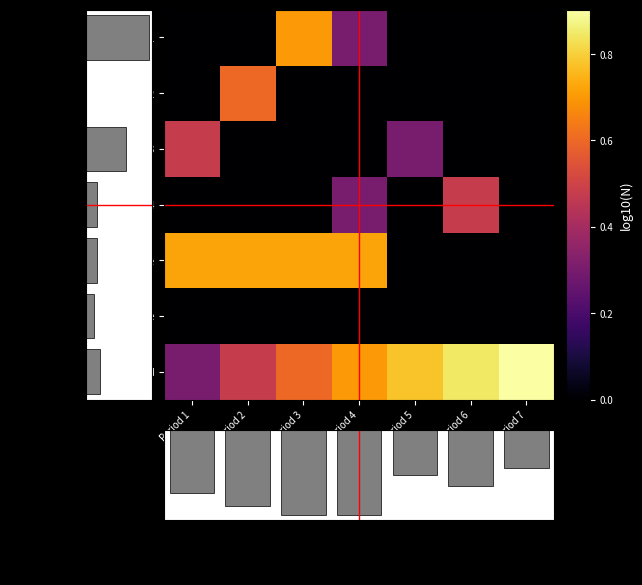

How many positive values does the Year 3 series have?

2